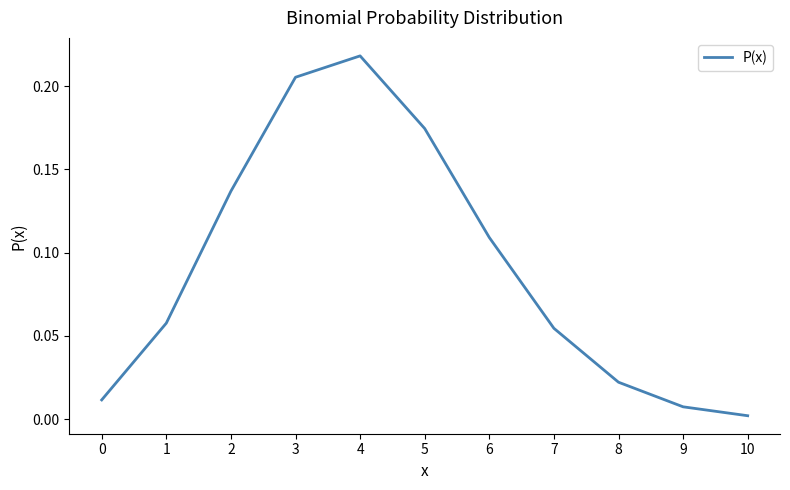

At which category does the data reach its first local peak?

4